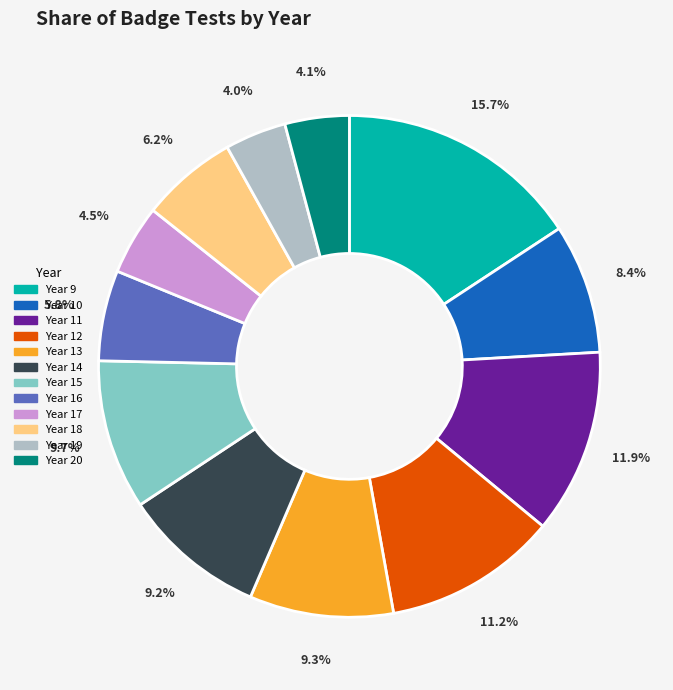

Is there a majority slice in this chart?

No